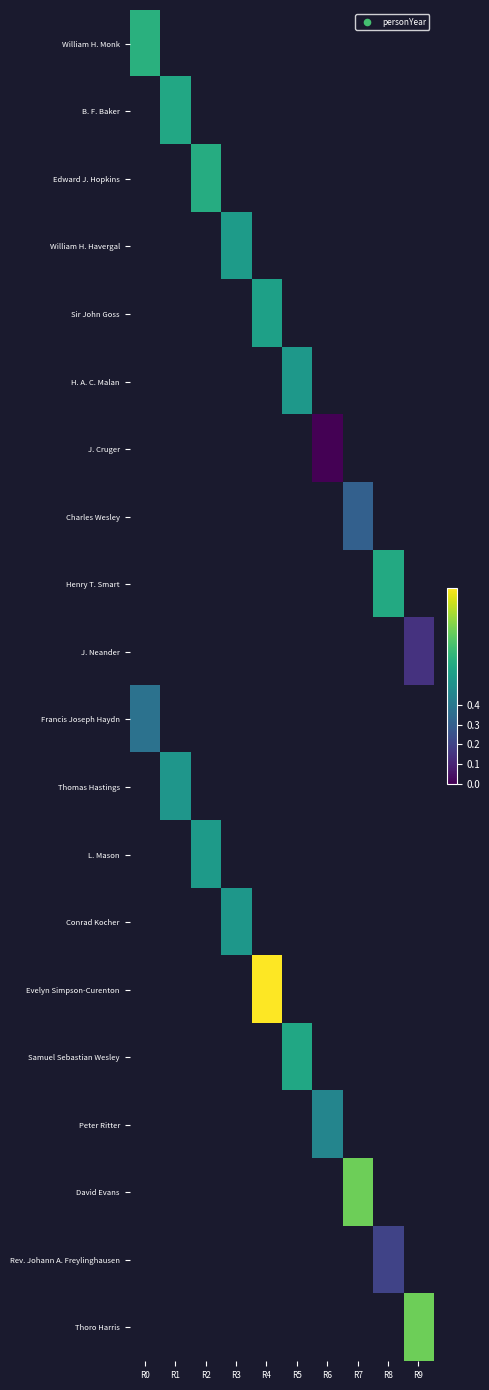

How many data points does each series have?

10